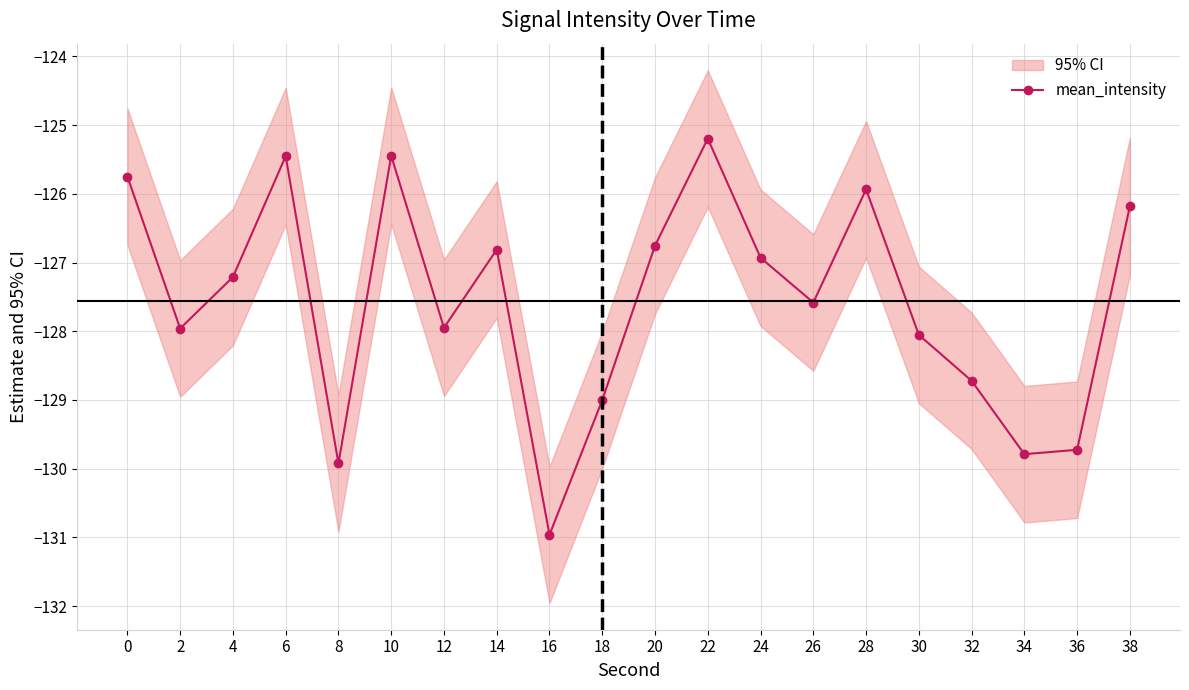

Which label corresponds to the largest value in the chart?

22